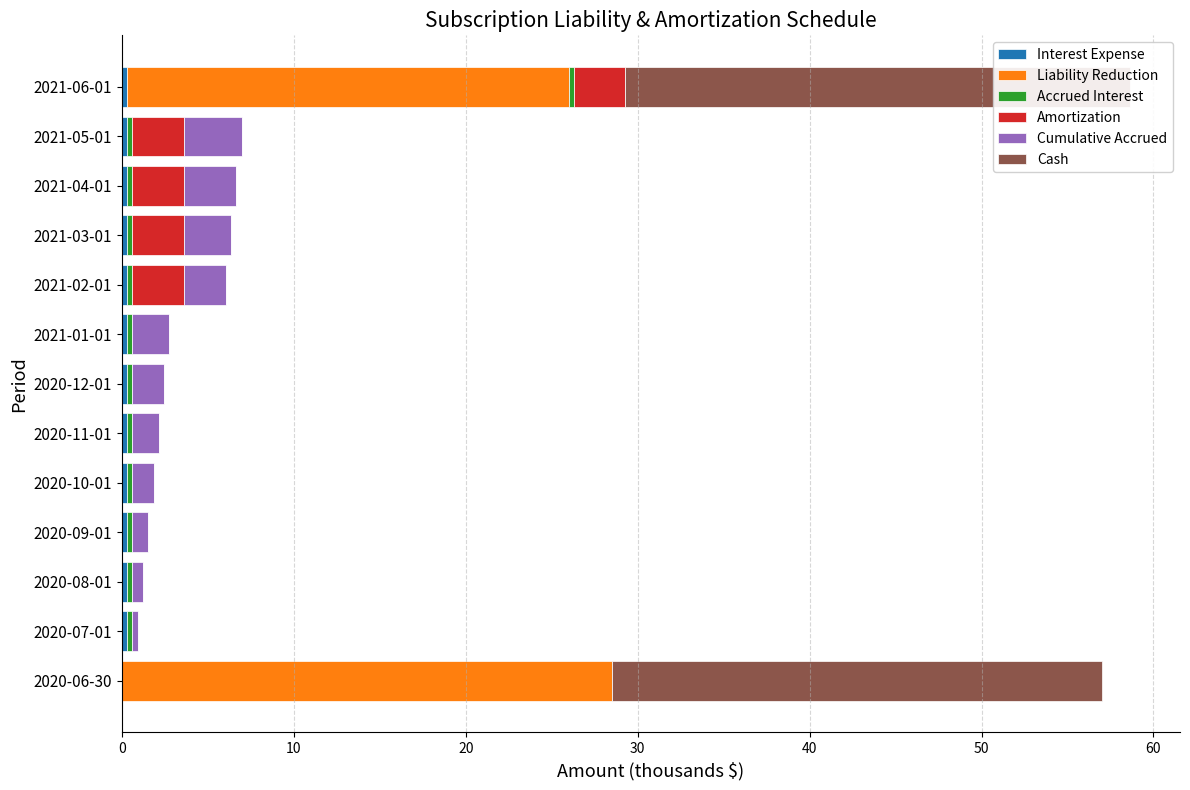

Are the bars grouped side by side (vs. stacked)?

Yes